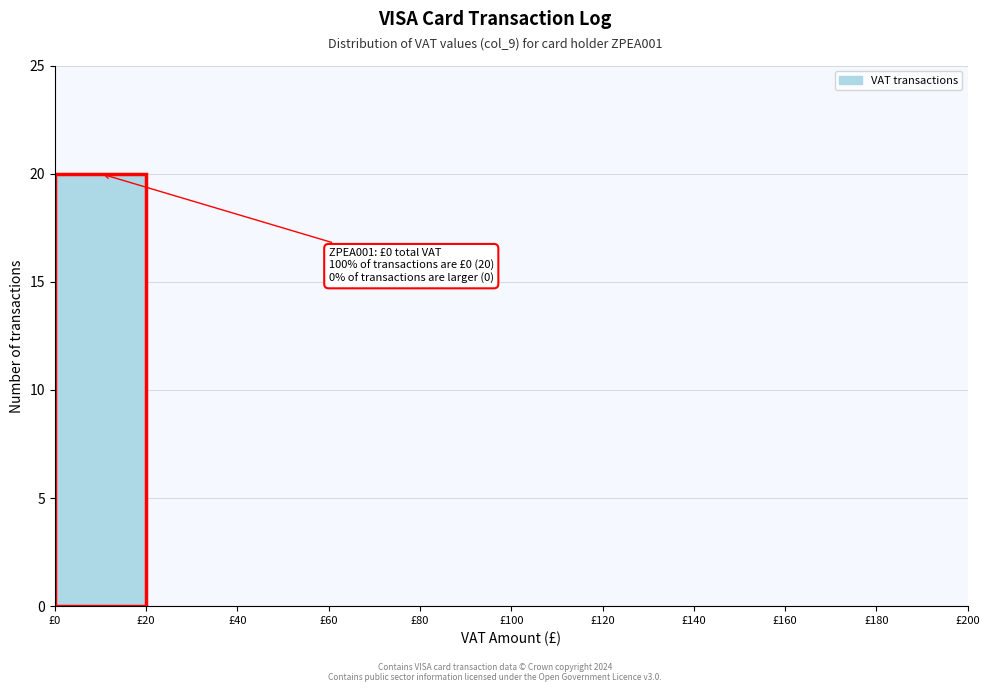

Over which range of the x-axis is the bar tallest?

0 to 20